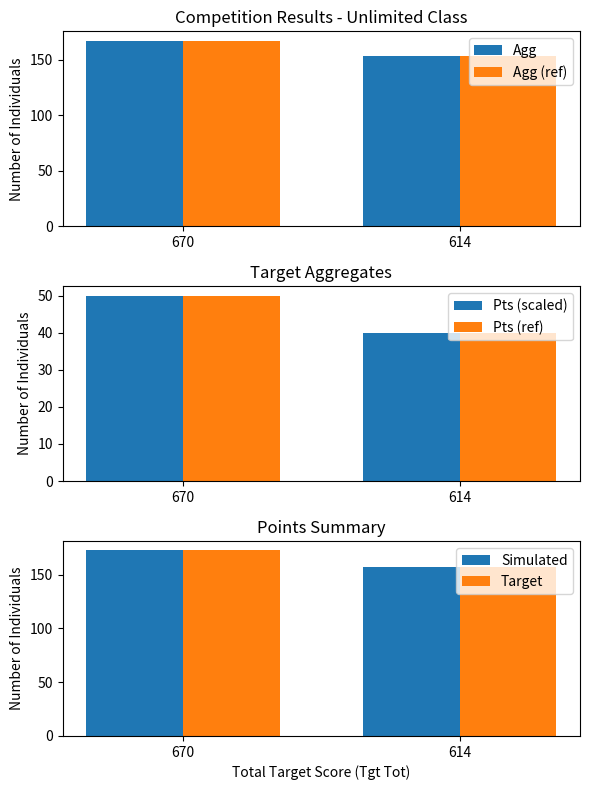

At how many categories does at least one series exceed 49?

2